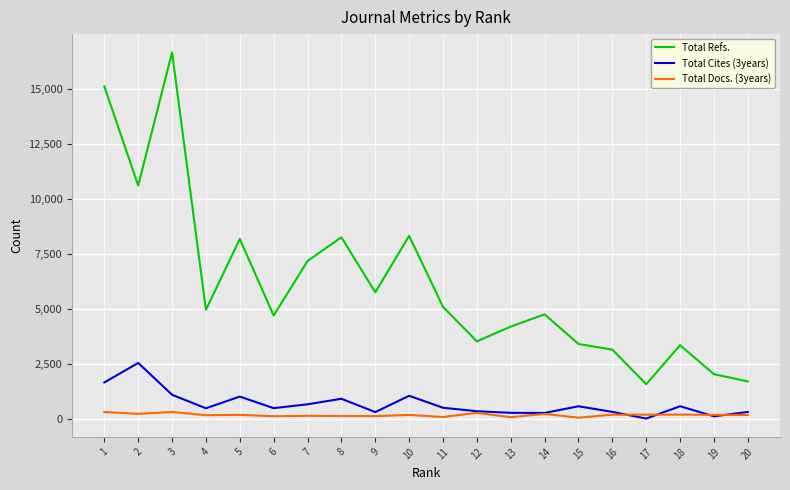

Which series has the largest total across all categories?

Total Refs.